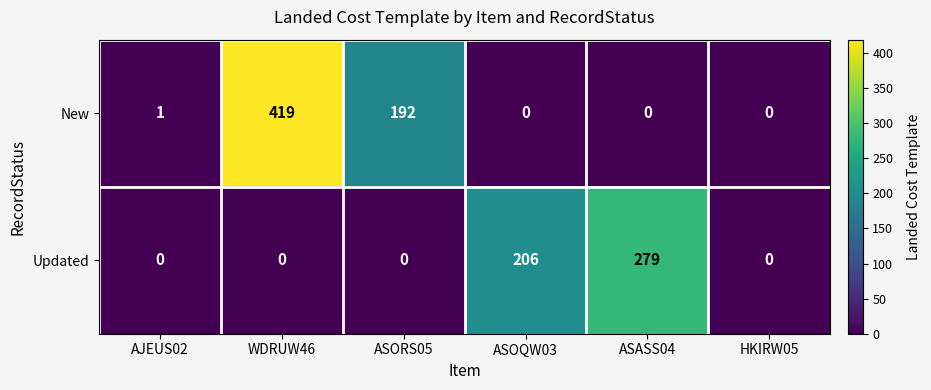

Which category has the highest value across all series?

WDRUW46